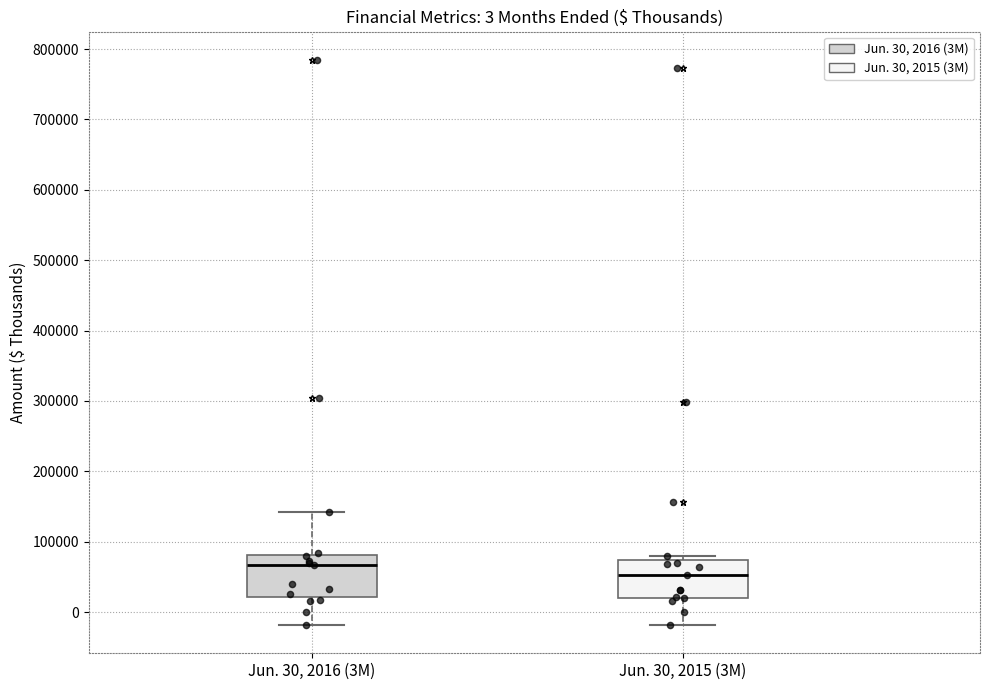

Which box's median line is the lowest?

Jun. 30, 2015 (3M)